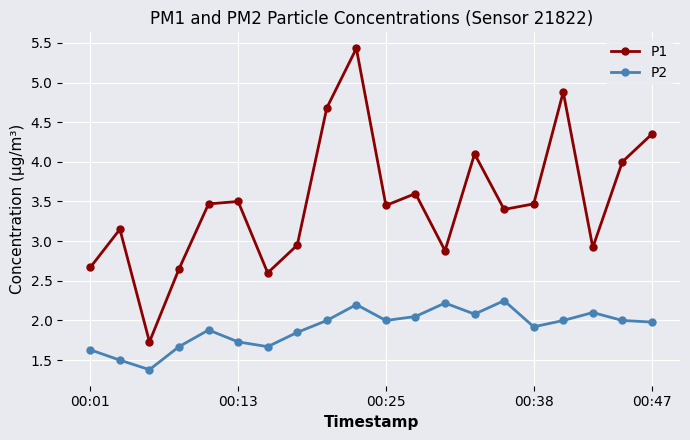

How many data points in P1 are less than 3?

7